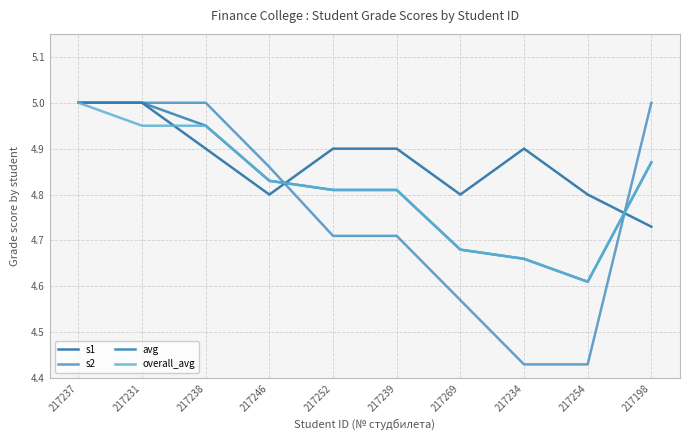

Does the chart display data point markers on the line(s)?

No